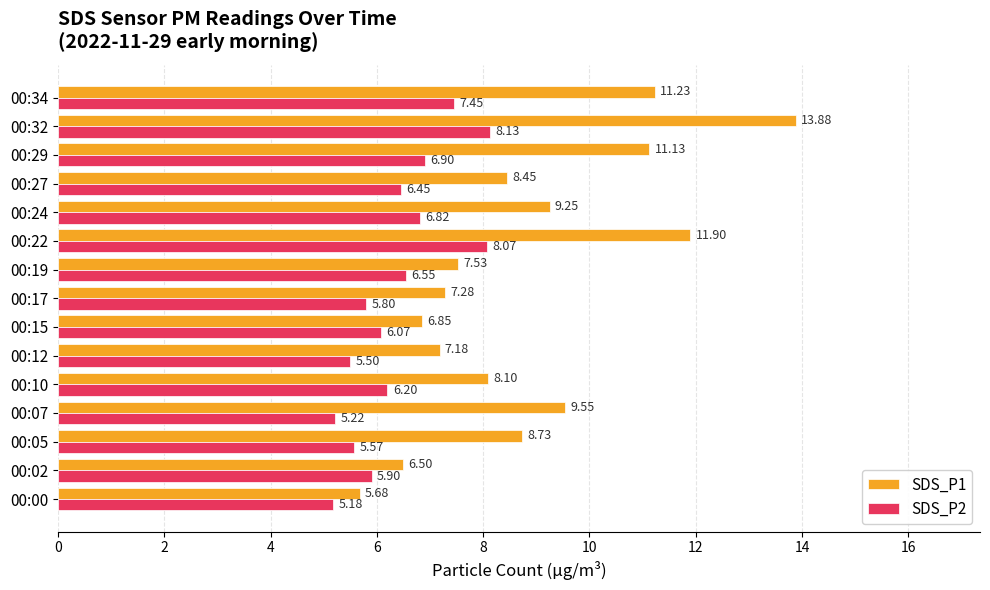

Is the value of SDS_P1 at 00:24 greater than the value of SDS_P2 at 00:15?

Yes